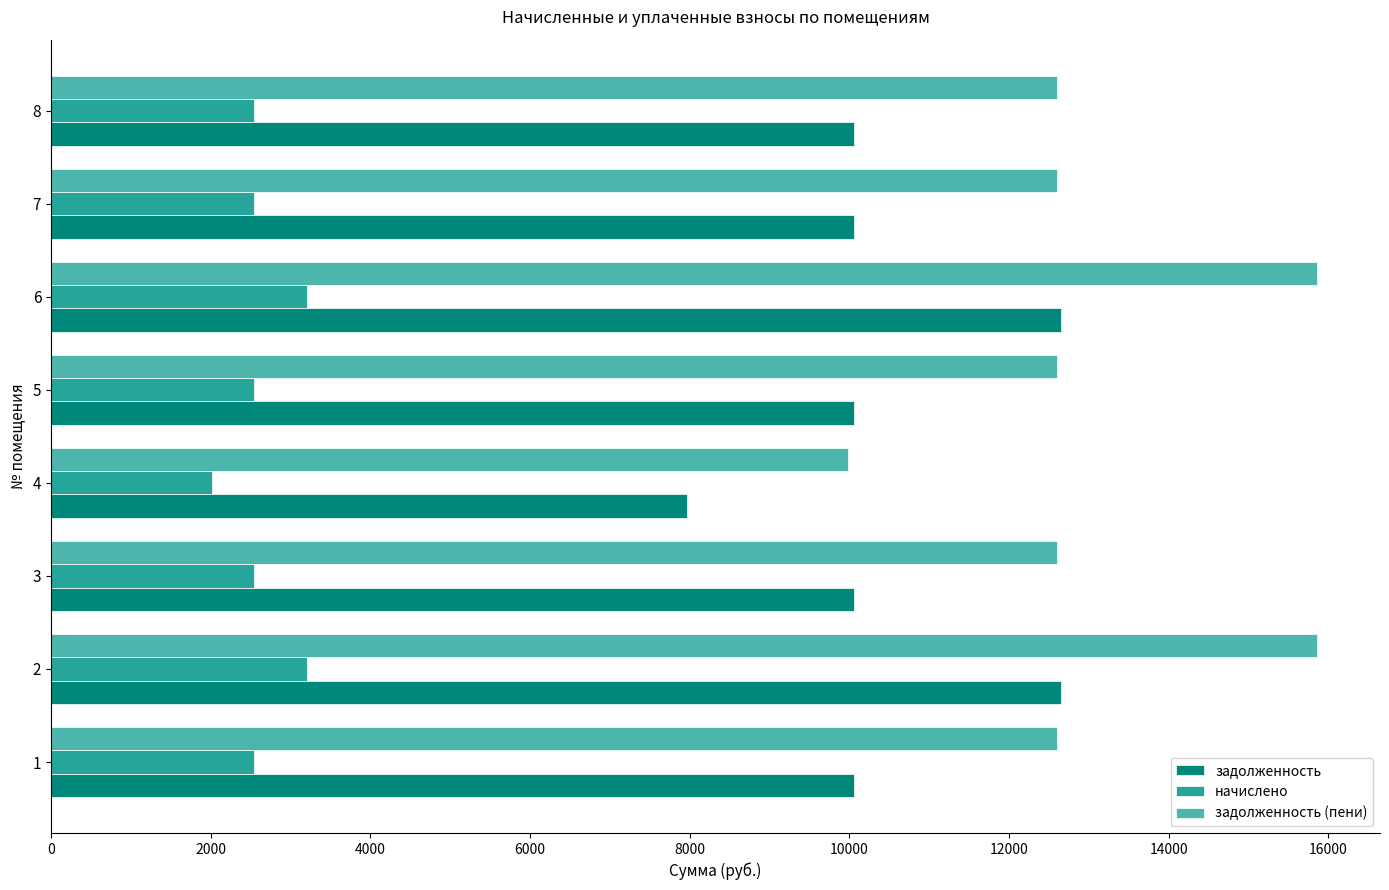

Between 1 and 6, which series saw the biggest shift?

задолженность (пени)